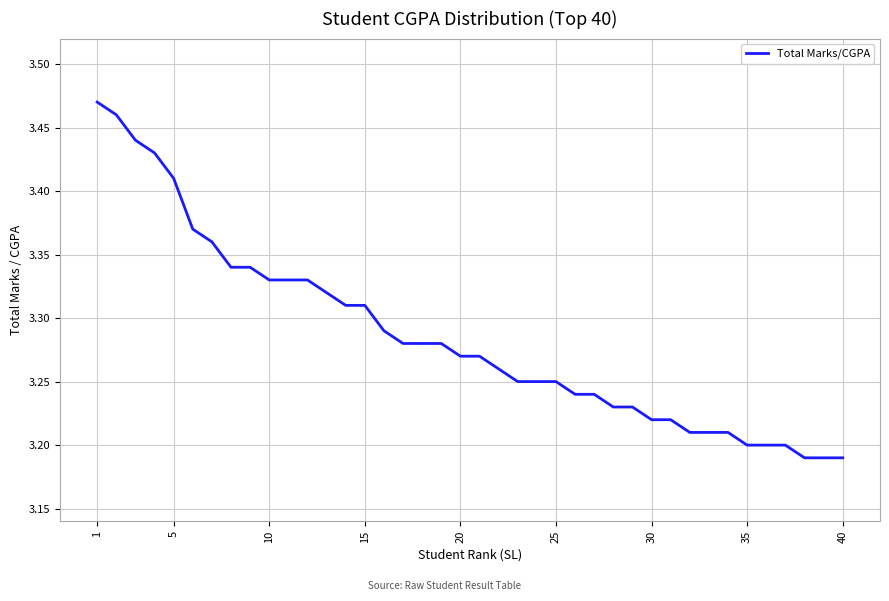

Does the chart have visible grid lines?

Yes